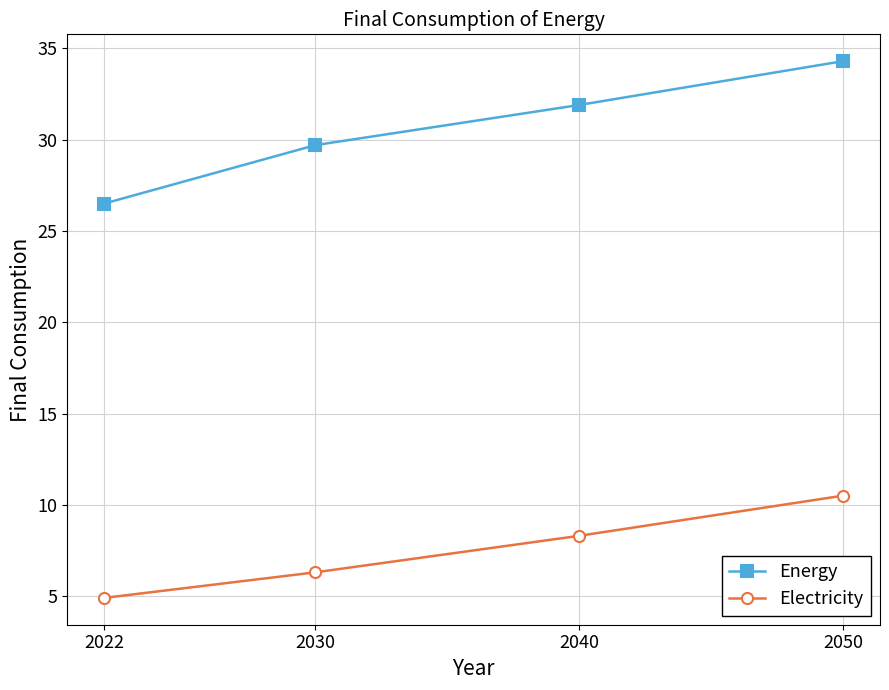

Which series changed the most between 2022 and 2040?

Energy